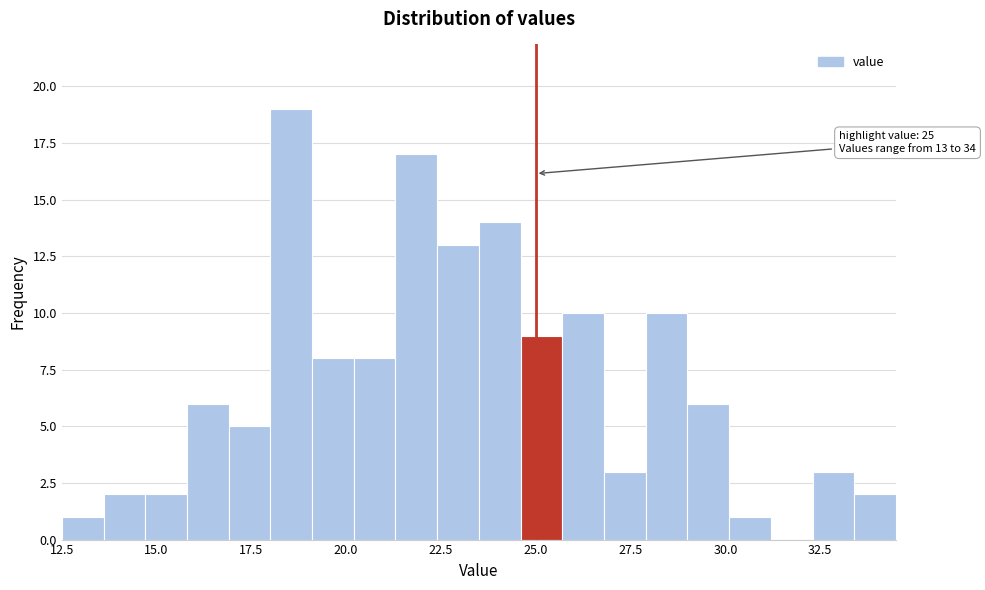

Read against the x-axis, roughly where is the centre of the tallest bar?

18.5